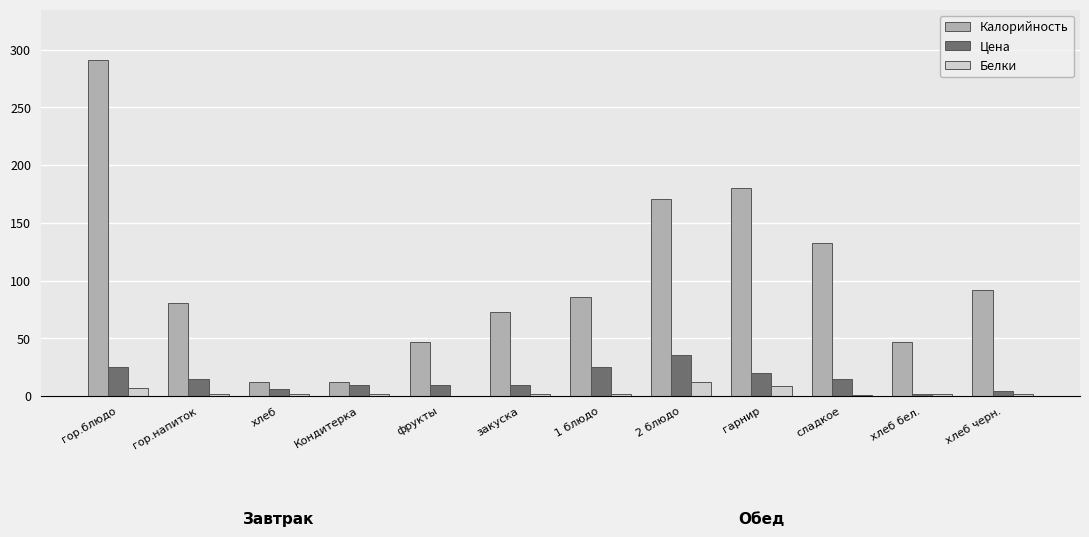

True or false: Белки has a value of 2.0 at закуска.

True